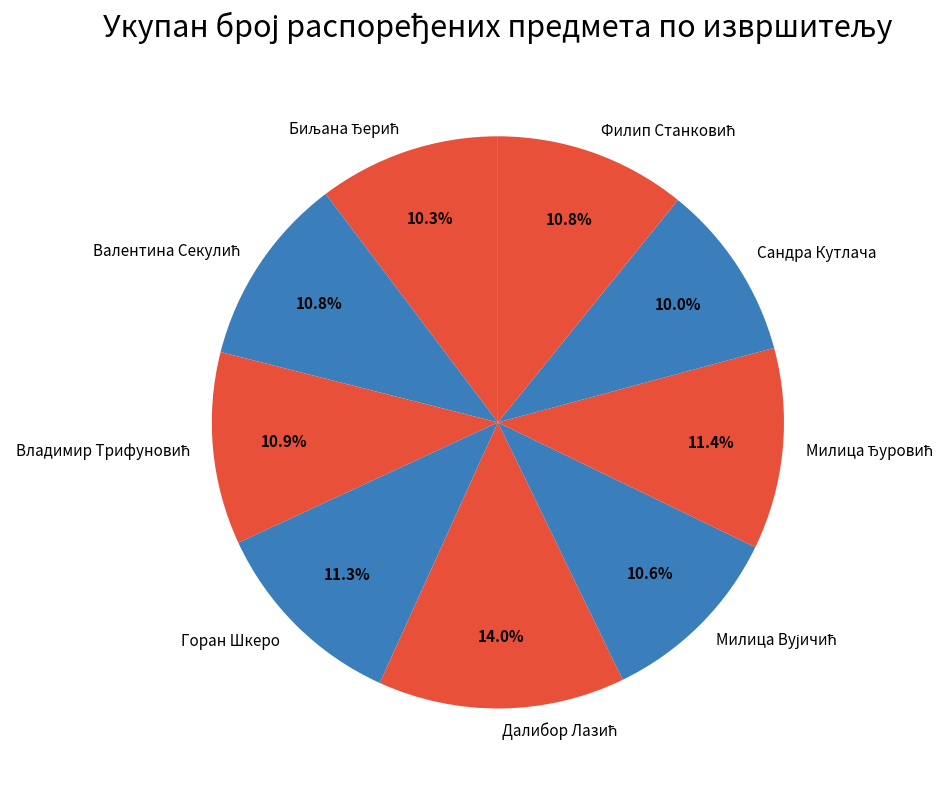

How much of the chart is everything except Сандра Кутлача?

90.0%